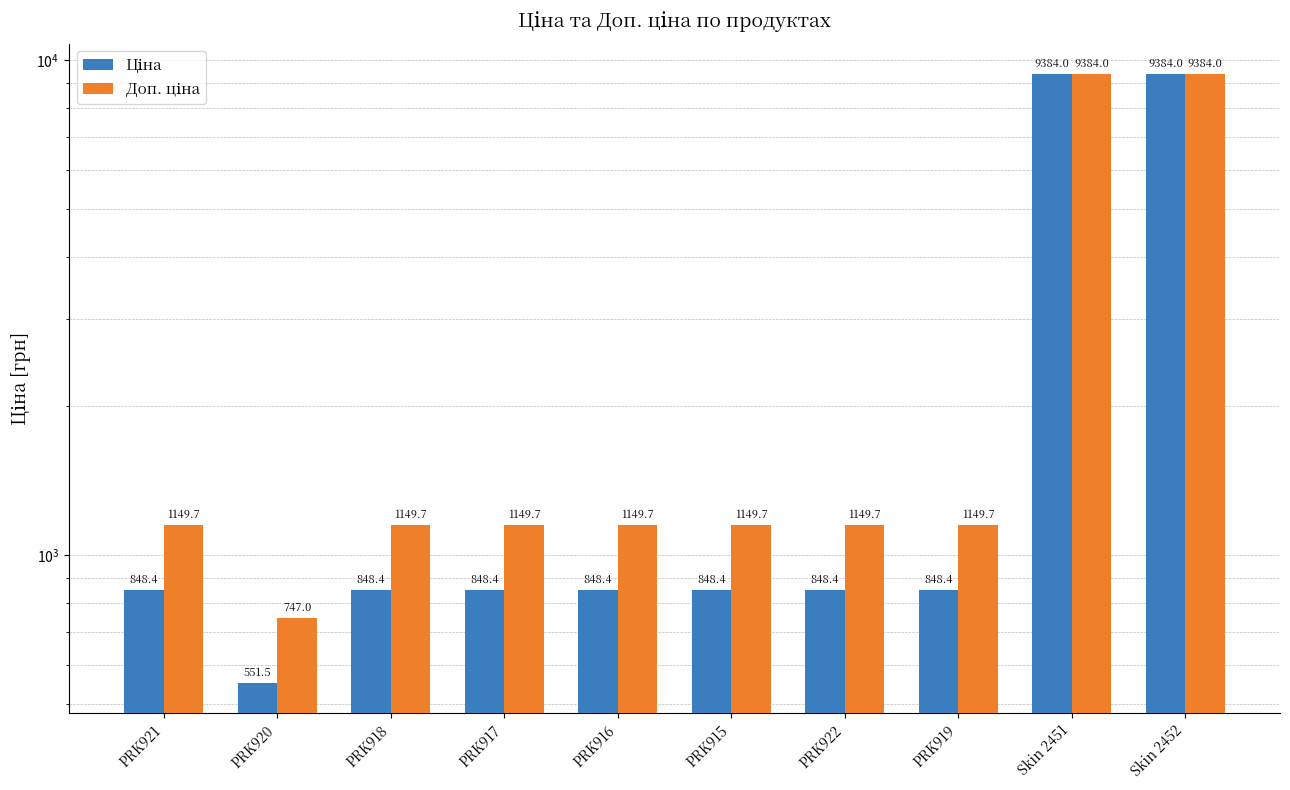

What is the difference between the second highest and second lowest values in the Ціна series?

8535.5